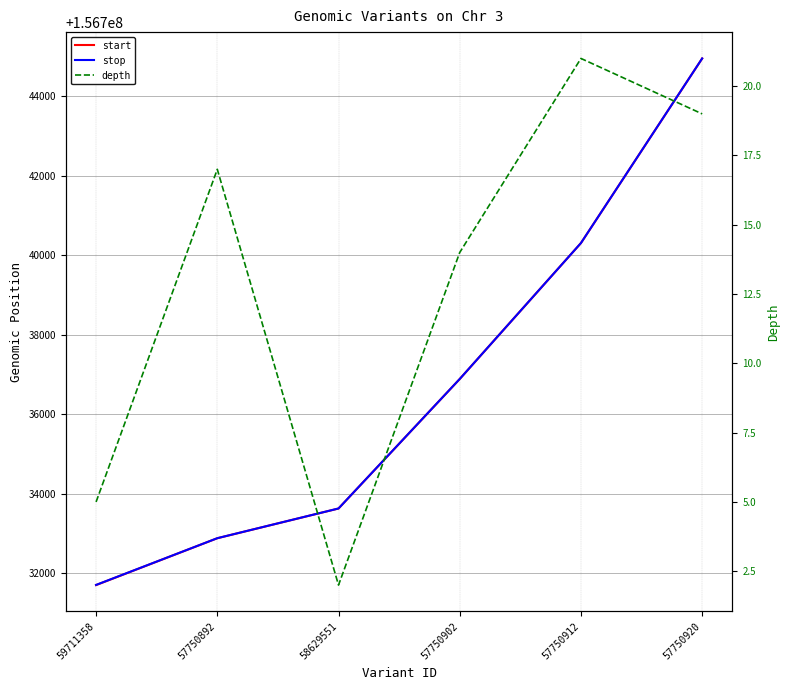

What is the label of the 2nd point from the left?

57750892